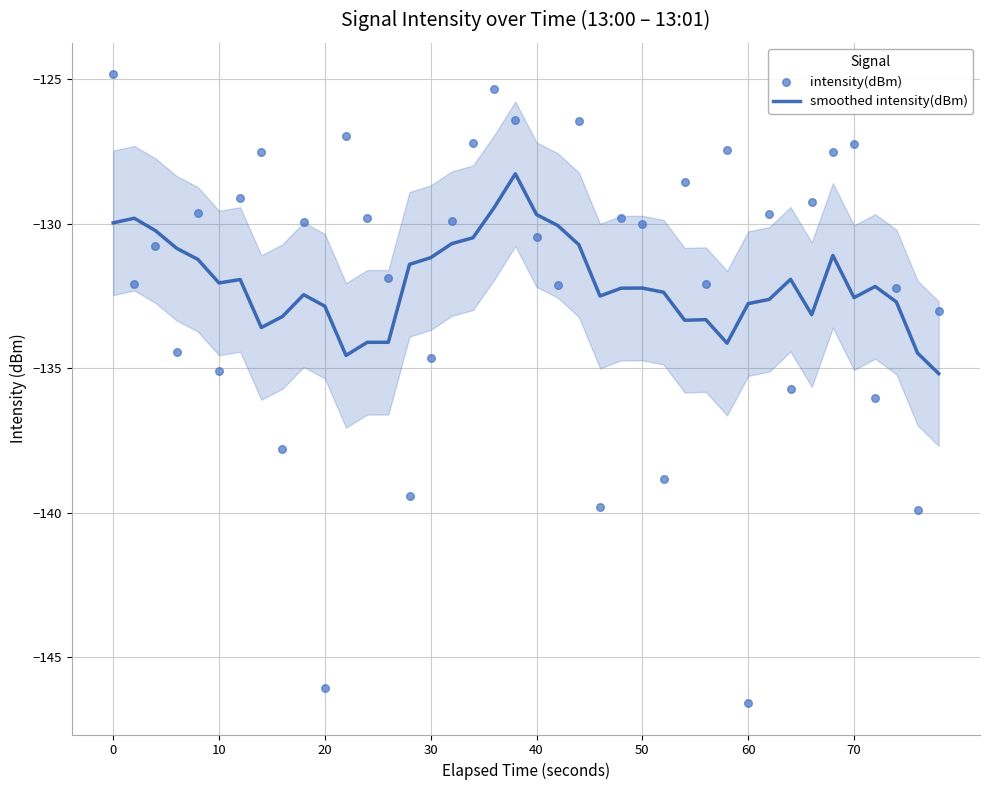

What are all the series names shown in the legend?

smoothed intensity(dBm), intensity(dBm)